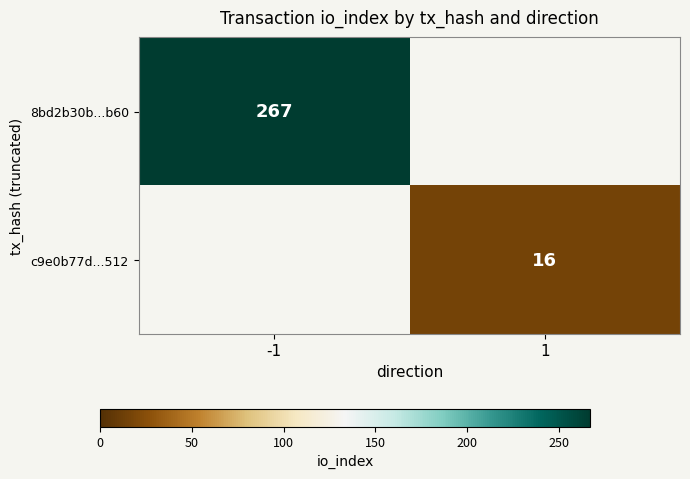

The c9e0b77d...512 series shows 16 at 1. True or false?

True